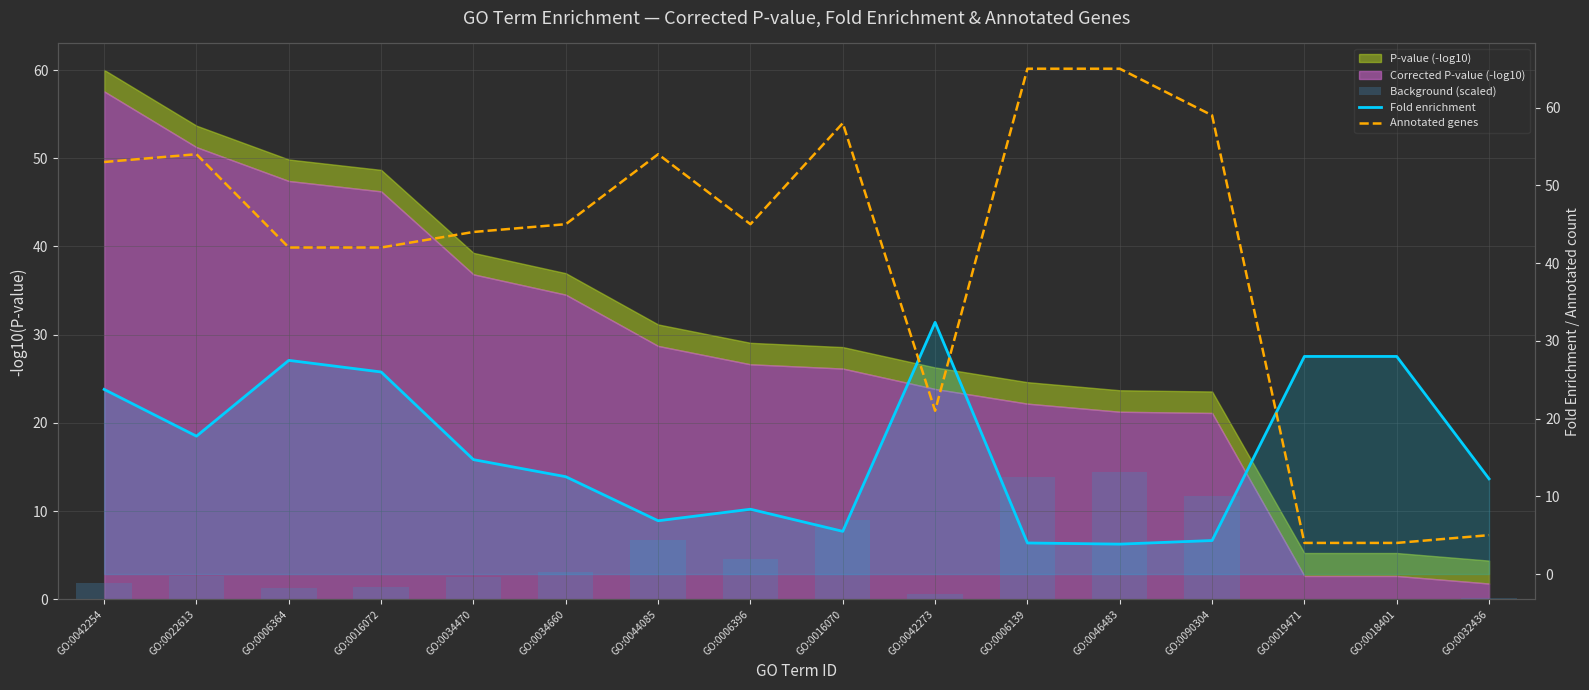

List the labels in order of Annotated genes value, largest first.

GO:0006139, GO:0046483, GO:0090304, GO:0016070, GO:0022613, GO:0044085, GO:0042254, GO:0034660, GO:0006396, GO:0034470, GO:0006364, GO:0016072, GO:0042273, GO:0032436, GO:0019471, GO:0018401